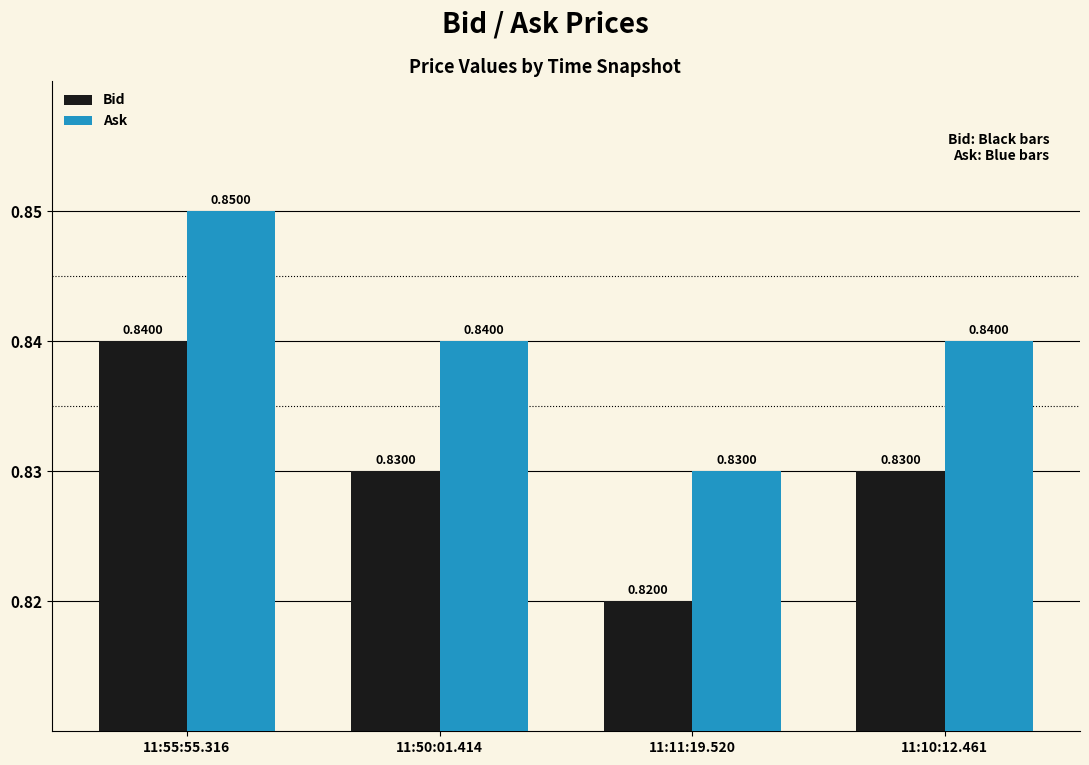

What is the sum of the Ask values at 11:55:55.316 and 11:10:12.461?

1.7